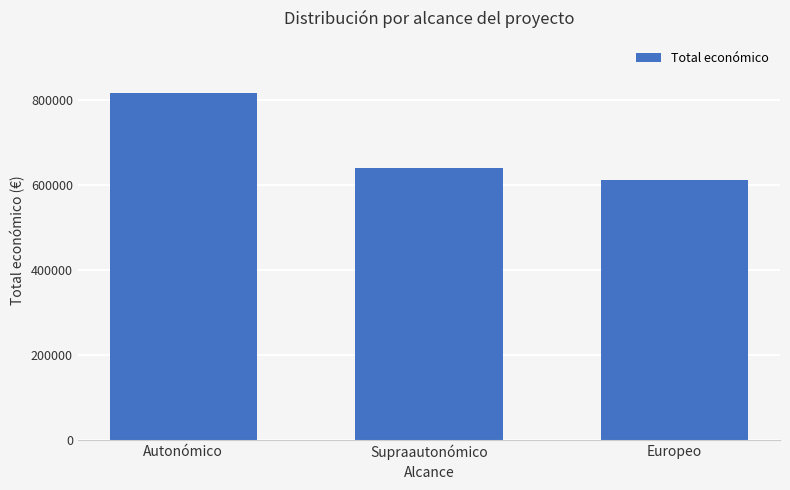

Between Europeo and Autonómico, which is larger?

Autonómico